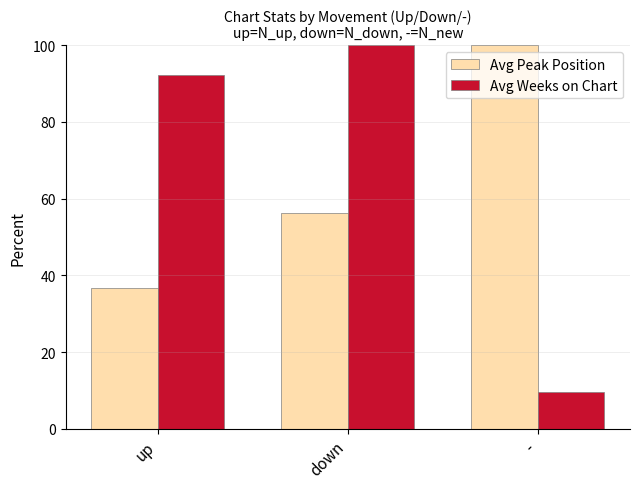

True or false: Avg Peak Position has a value of 25.4 at down.

False